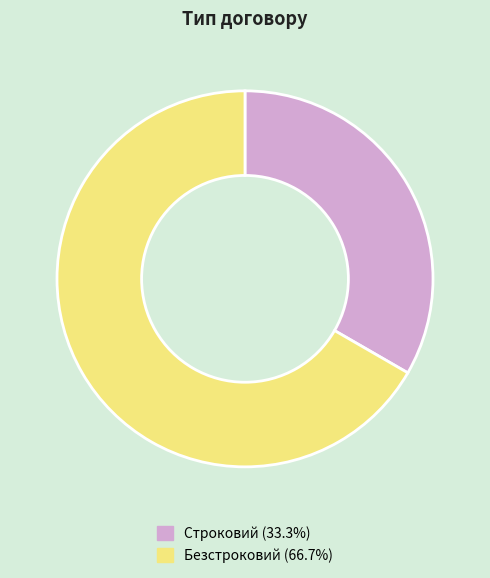

What is the ratio of the value at Строковий to the value at Безстроковий?

0.5